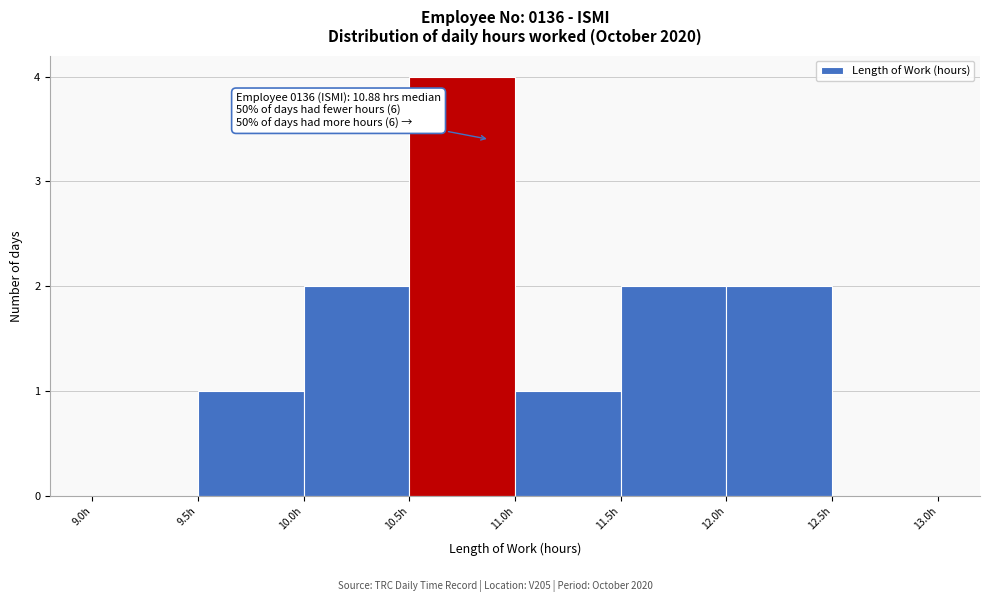

Over which range of the x-axis is the bar tallest?

10.5 to 11.0